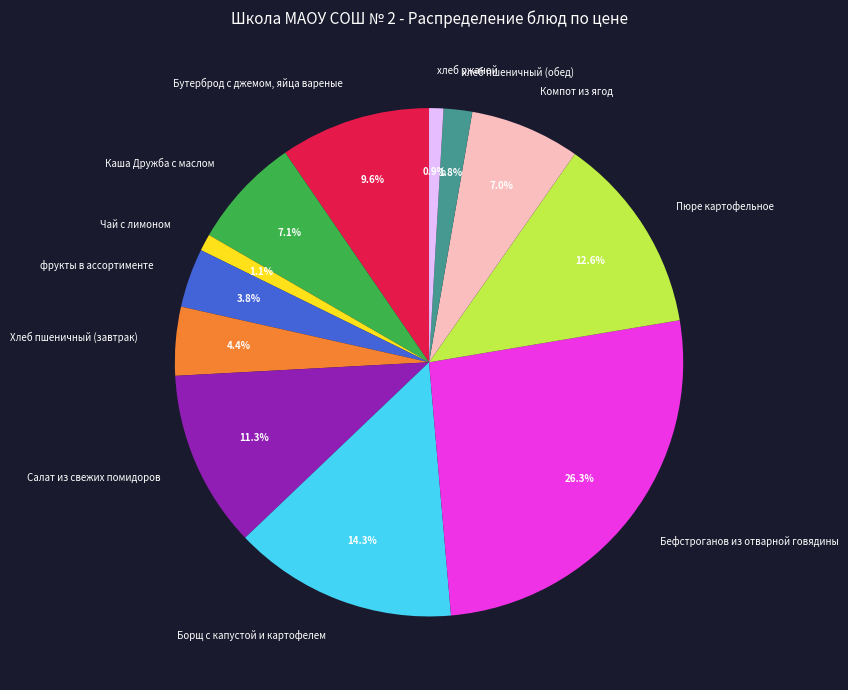

To the nearest percent, what is the average slice percentage?

8%